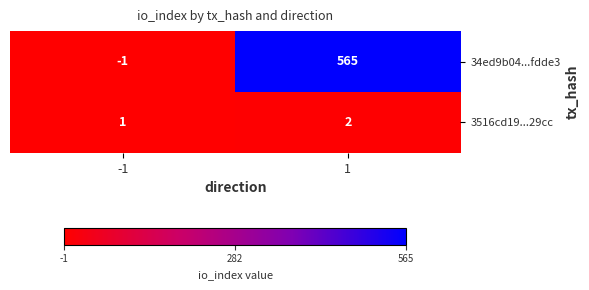

List the series in order of their overall mean, highest first.

34ed9b04...fdde3, 3516cd19...29cc